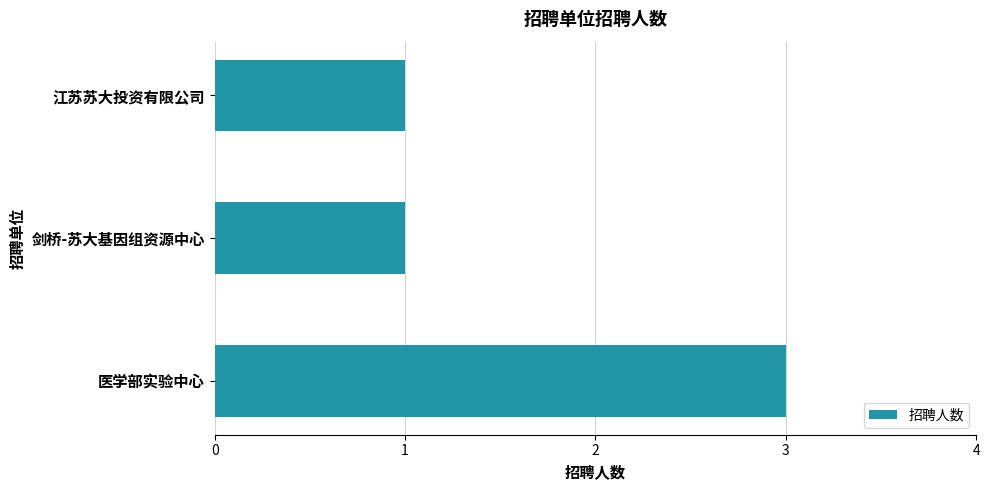

Between 江苏苏大投资有限公司 and 医学部实验中心, which is larger?

医学部实验中心